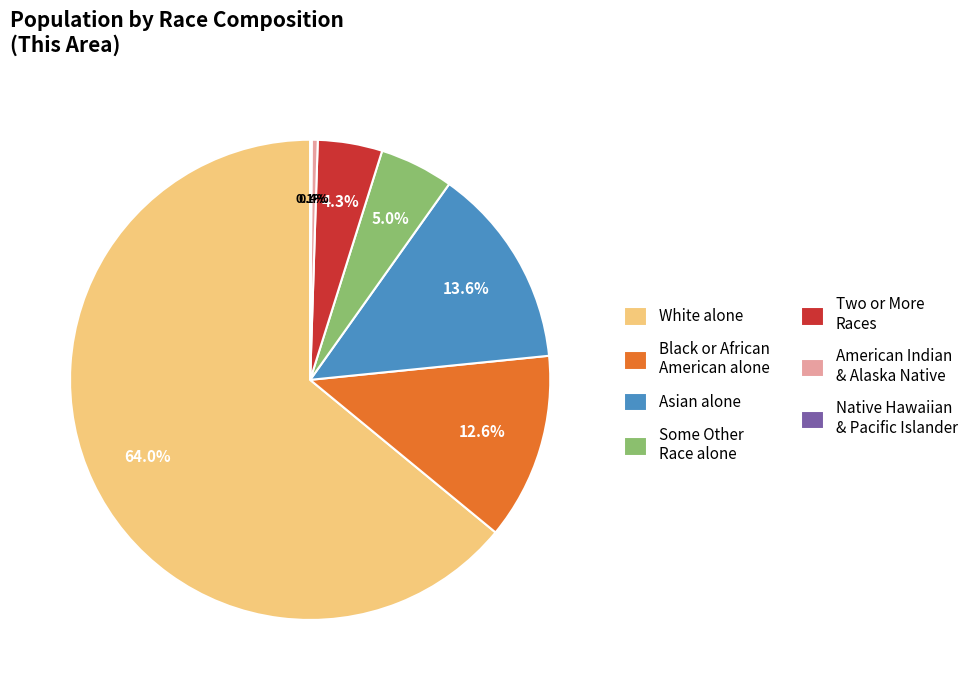

Which has a higher value, Two or More Races or Asian alone?

Asian alone